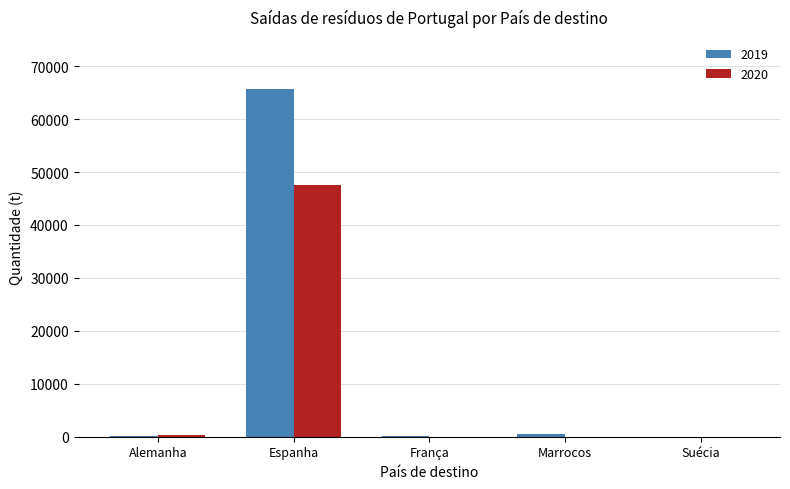

How many distinct data groups are displayed?

2